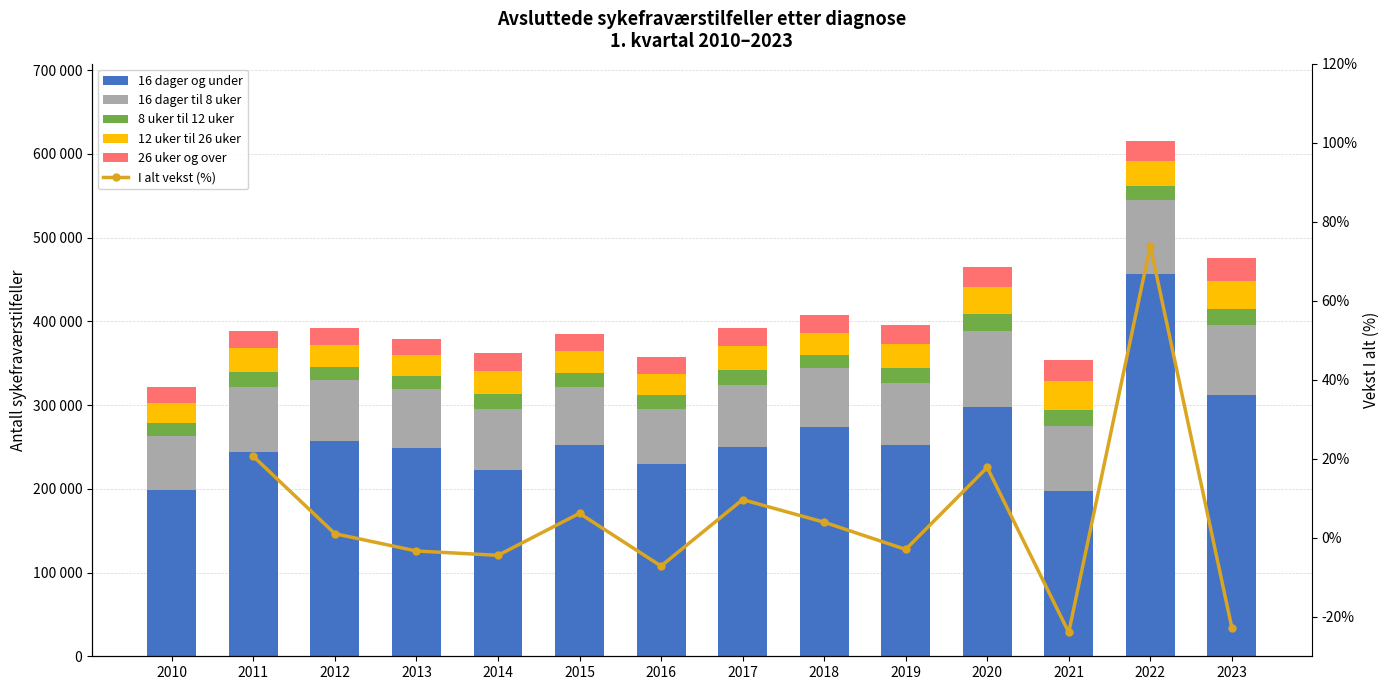

What is the lowest value of the 16 dager til 8 uker series?

64792